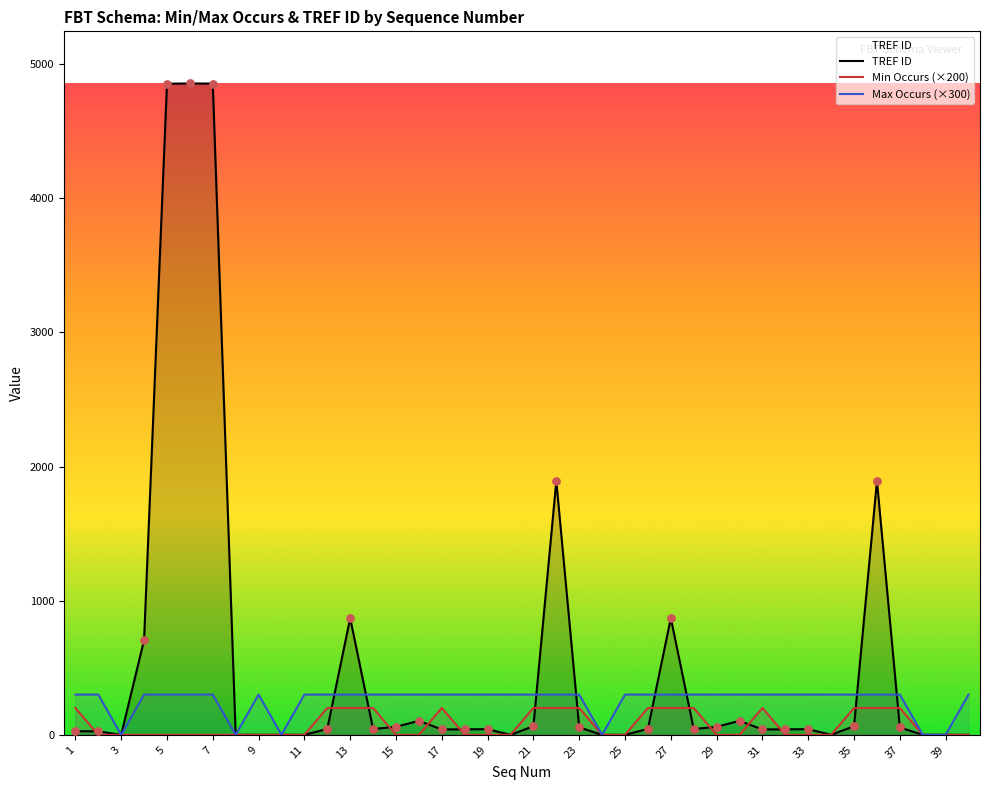

Which series contains the lowest Y value?

TREF ID